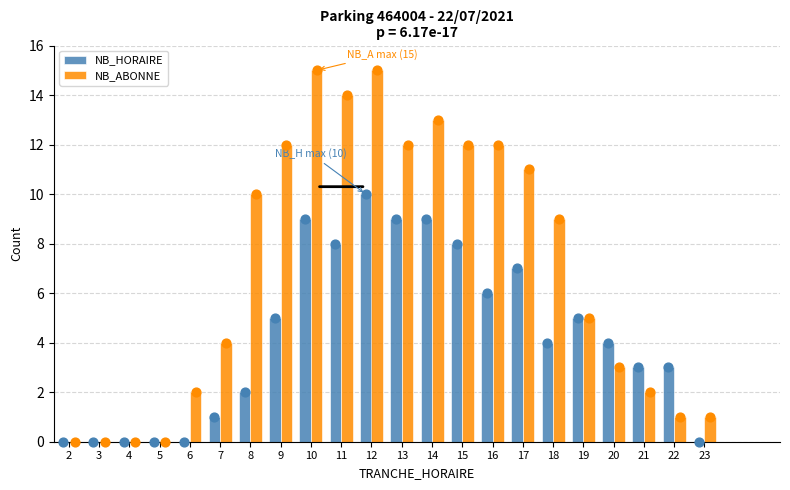

Which series reaches the maximum Y coordinate?

NB_ABONNE